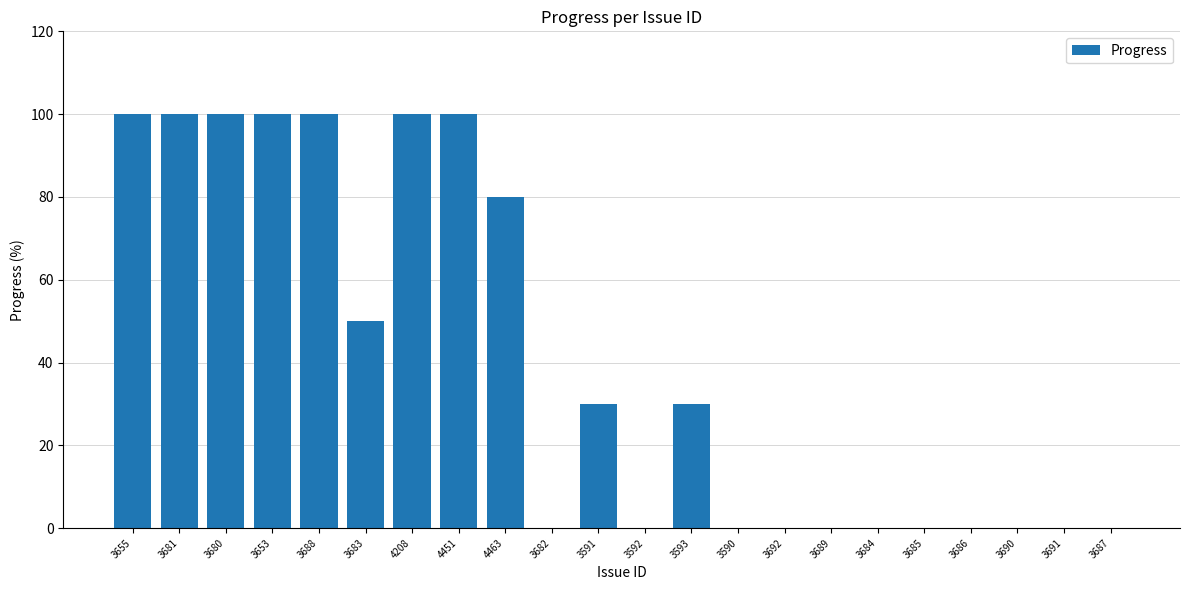

Reading right to left, list all the values displayed in this chart.

0	0	0	0	0	0	0	0	0	30	0	30	0	80	100	100	50	100	100	100	100	100